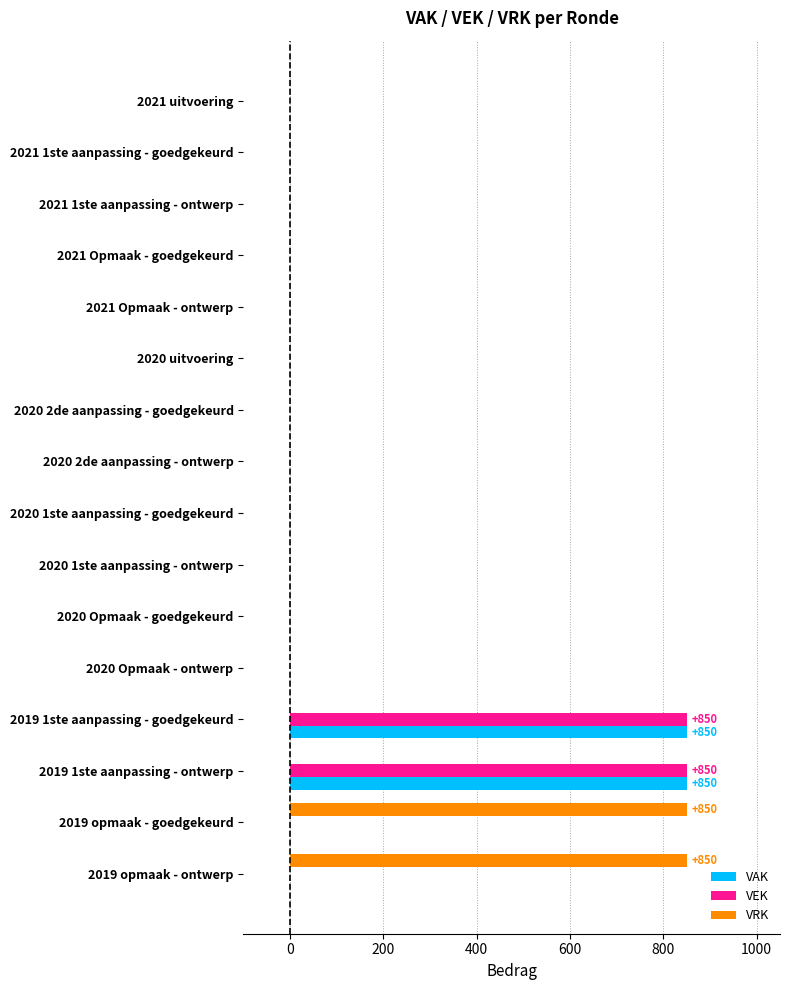

Between 2021 Opmaak - goedgekeurd and 2019 opmaak - ontwerp, which series saw the biggest shift?

VRK